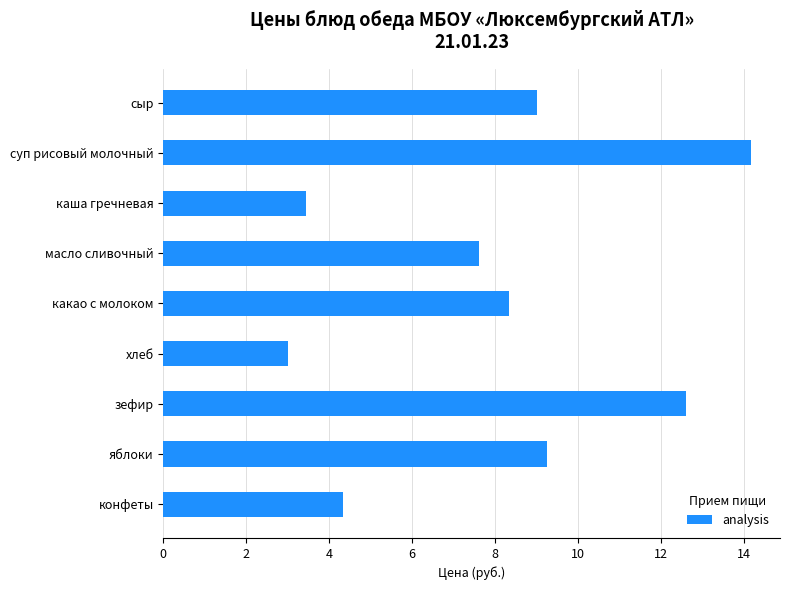

Reading top to bottom, what are all the values shown in this chart?

9.0	14.2	3.5	7.6	8.3	3.0	12.6	9.2	4.3